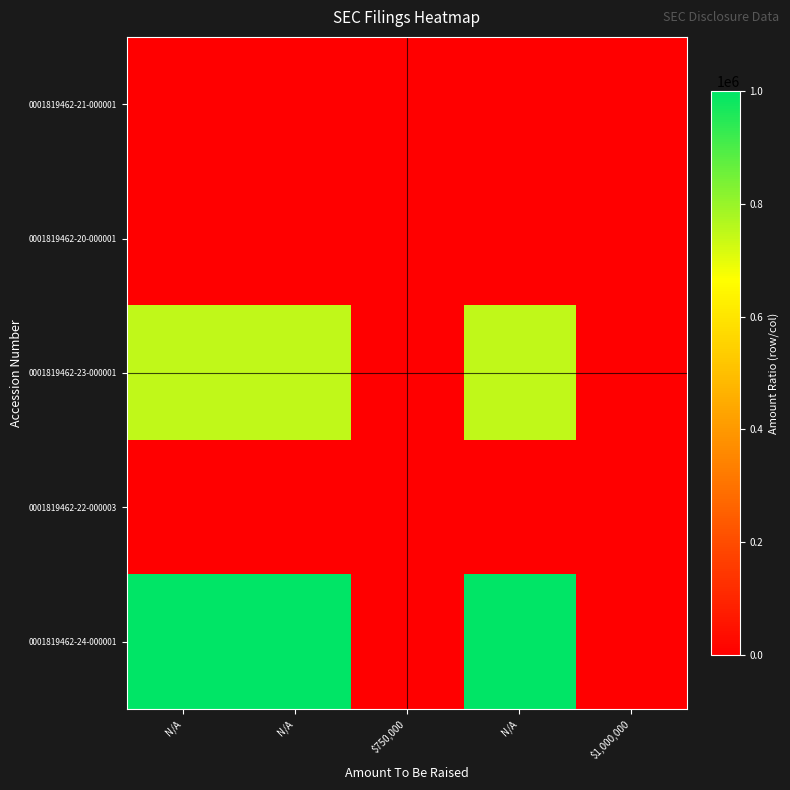

What is the difference between the highest and lowest values at N/A?

999999.0